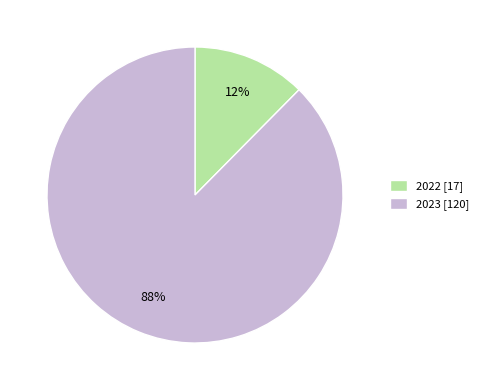

True or false: 2023 accounts for 95% of the total.

False